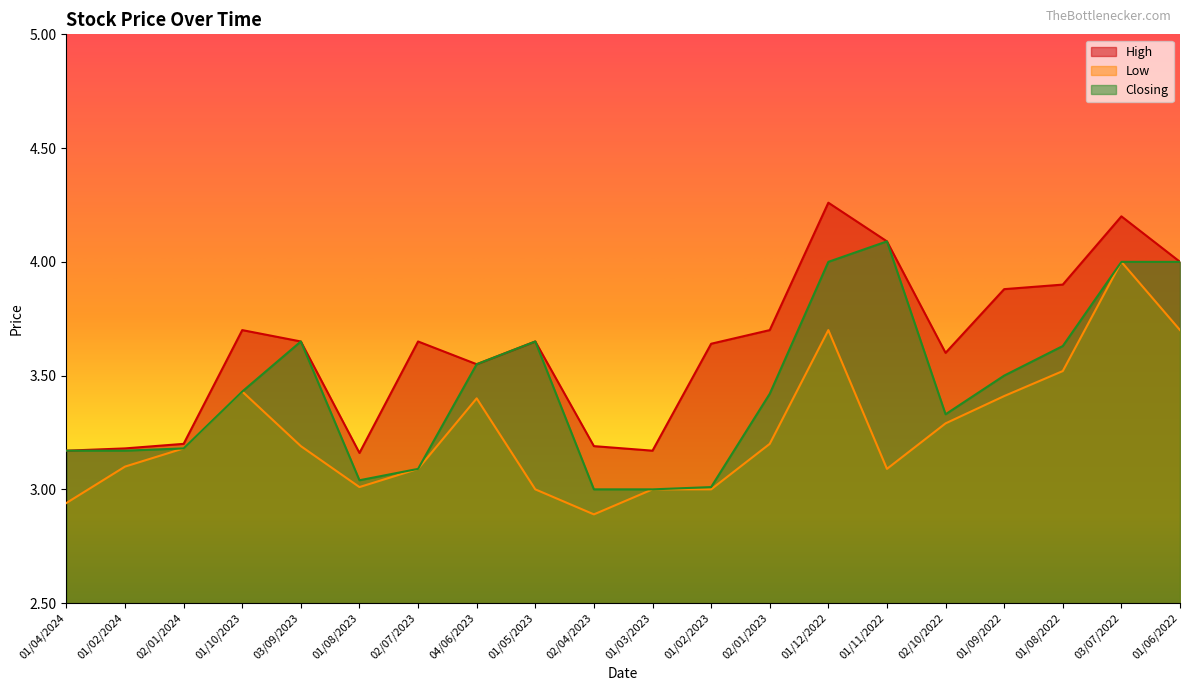

Reading left to right, list all the values displayed in this chart.

High: 3.2	3.2	3.2	3.7	3.6	3.2	3.6	3.5	3.6	3.2	3.2	3.6	3.7	4.3	4.1	3.6	3.9	3.9	4.2	4.0
Low: 2.9	3.1	3.2	3.4	3.2	3.0	3.1	3.4	3.0	2.9	3.0	3.0	3.2	3.7	3.1	3.3	3.4	3.5	4.0	3.7
Closing: 3.2	3.2	3.2	3.4	3.6	3.0	3.1	3.5	3.6	3.0	3.0	3.0	3.4	4.0	4.1	3.3	3.5	3.6	4.0	4.0